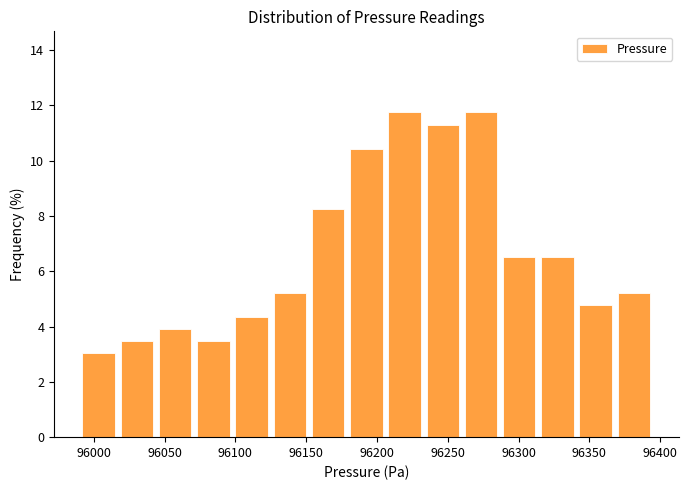

Reading left to right, transcribe this chart: for each bar, give the range it covers on the x-axis and its height. Neither the bar edges nor the heights are printed on the chart, so give them approximately, as read against the axes.

95990 to 96017: 3.0
96017 to 96044: 3.4
96044 to 96071: 4.0
96071 to 96098: 3.4
96098 to 96125: 4.4
96125 to 96152: 5.2
96152 to 96179: 8.2
96179 to 96206: 10.4
96206 to 96233: 11.8
96233 to 96260: 11.4
96260 to 96287: 11.8
96287 to 96314: 6.6
96314 to 96341: 6.6
96341 to 96368: 4.8
96368 to 96395: 5.2